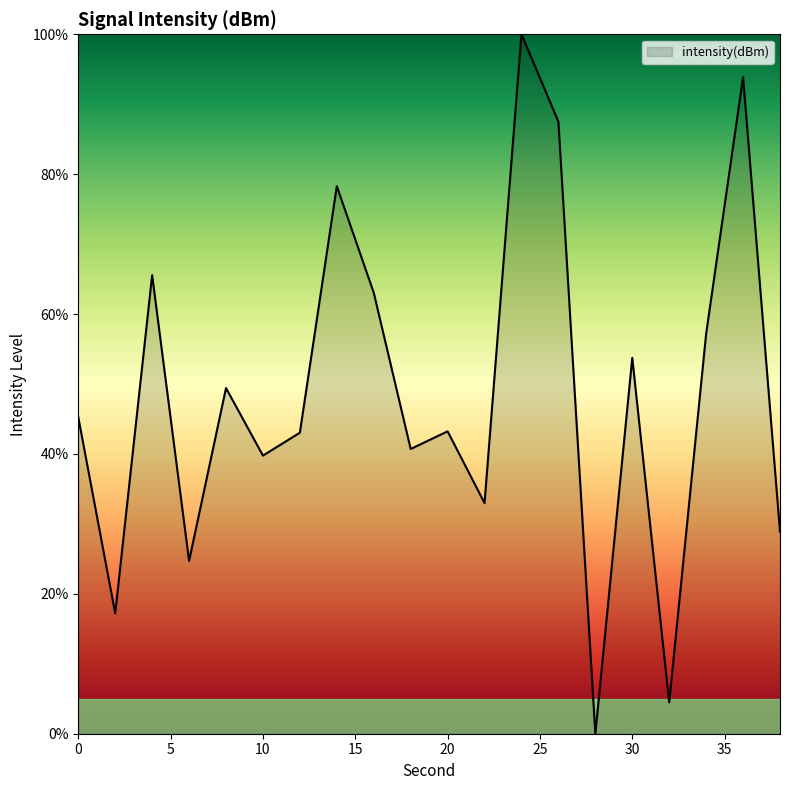

What is the difference between the maximum and minimum values?

100.0